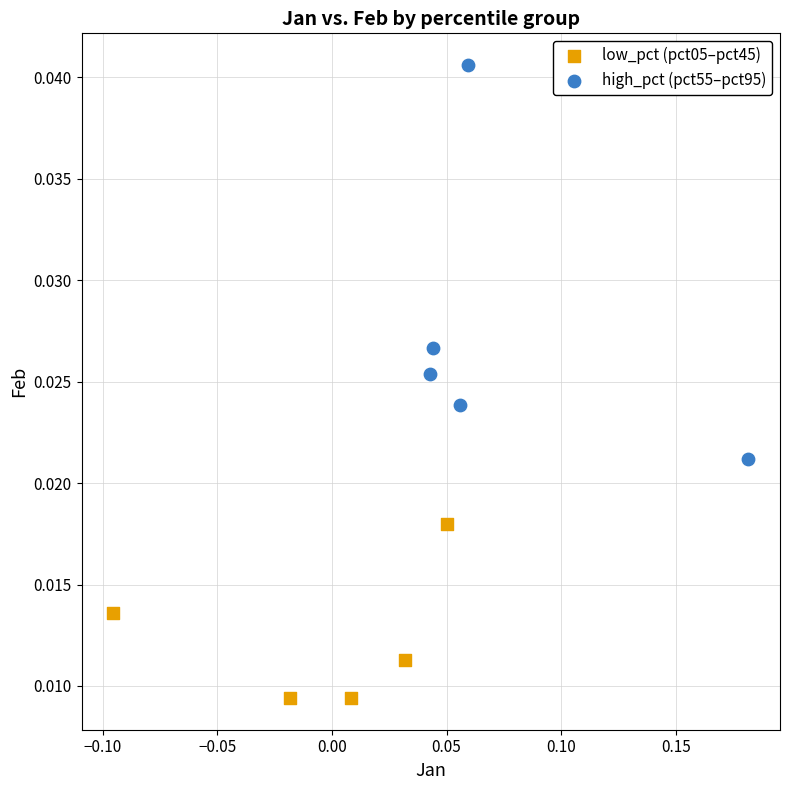

Which series contains the lowest Y value?

low_pct (pct05–pct45)